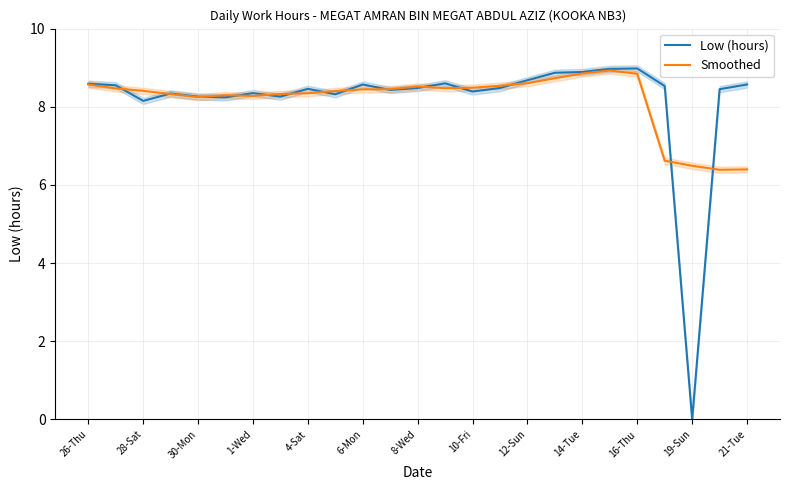

What is the minimum value for Smoothed?

6.4